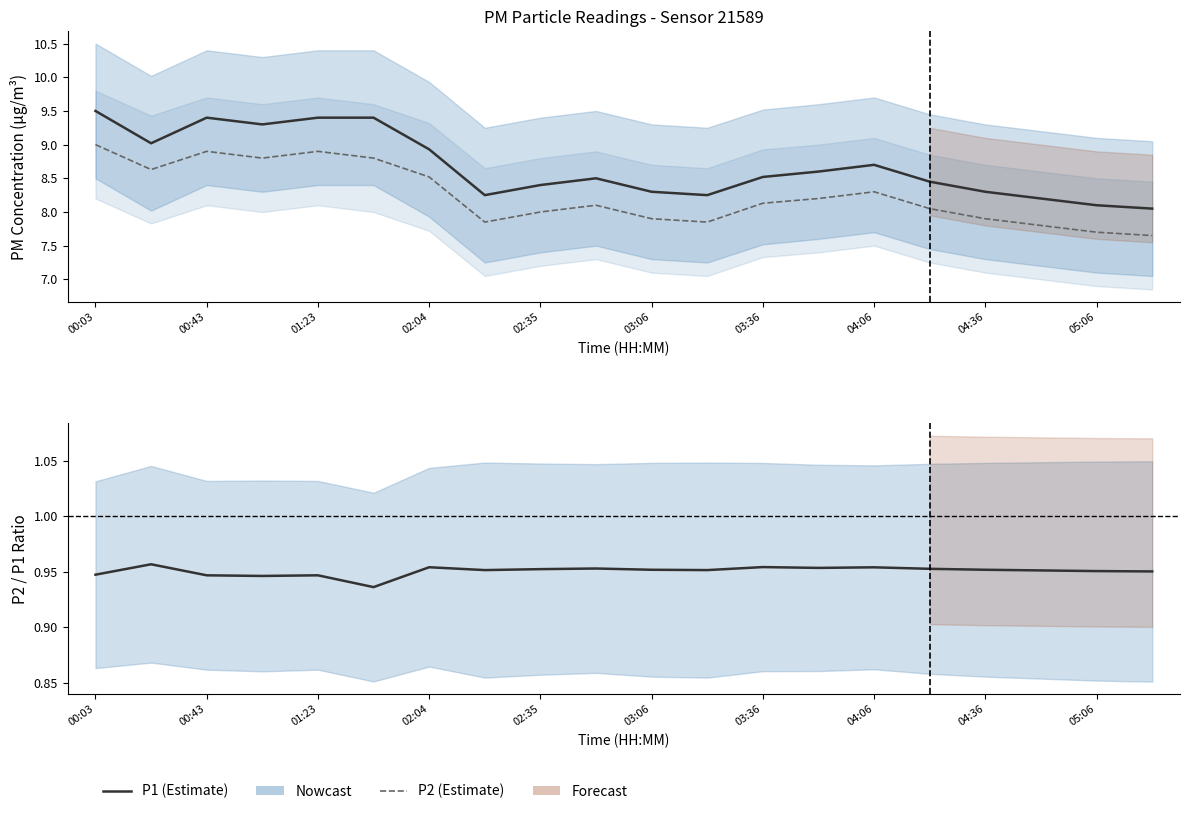

What is the total value across all series at 03:36?

17.6